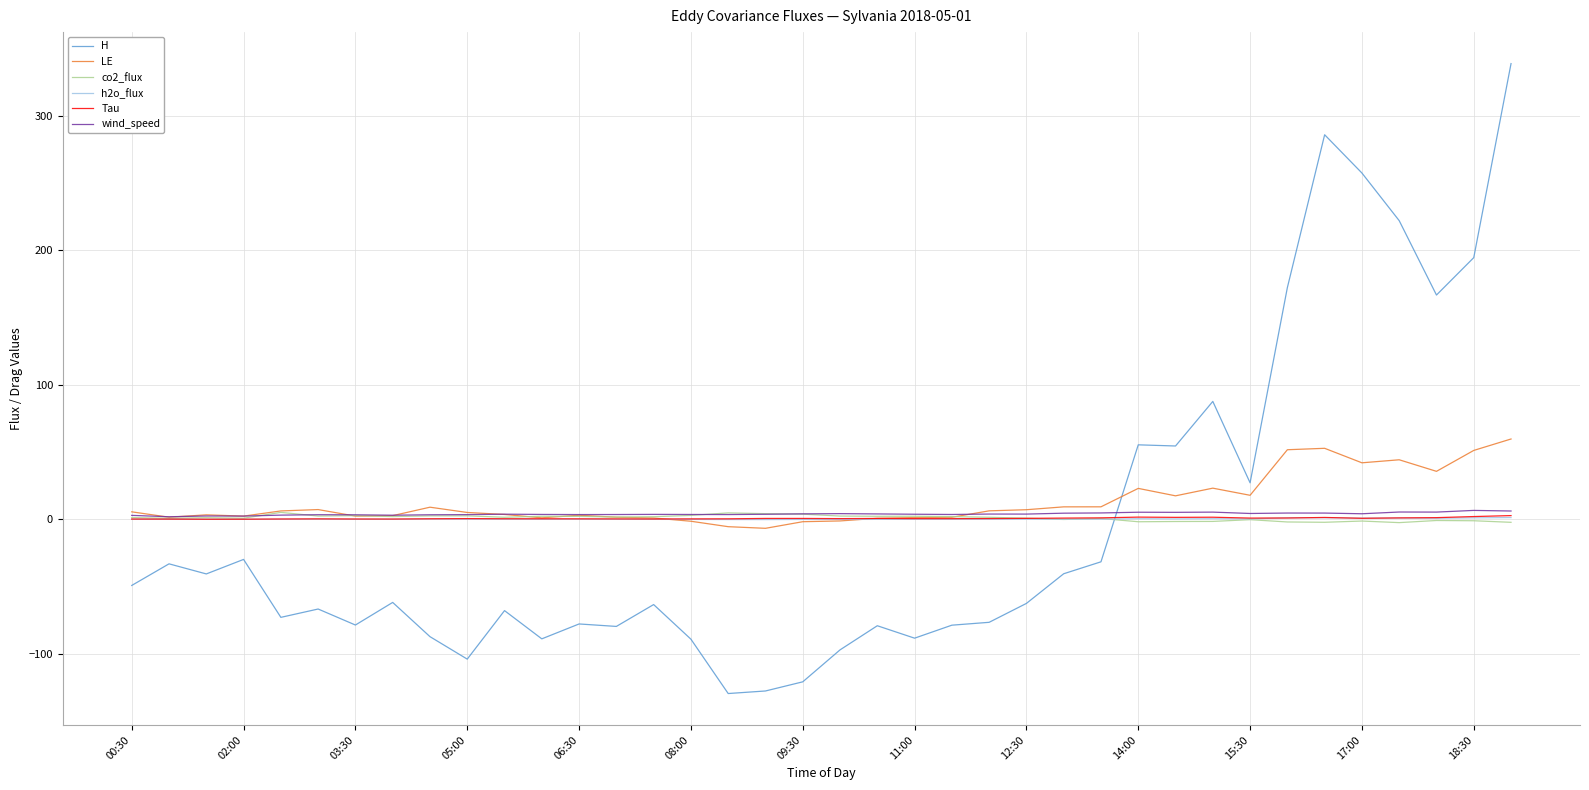

What is the smallest value displayed?

-129.5